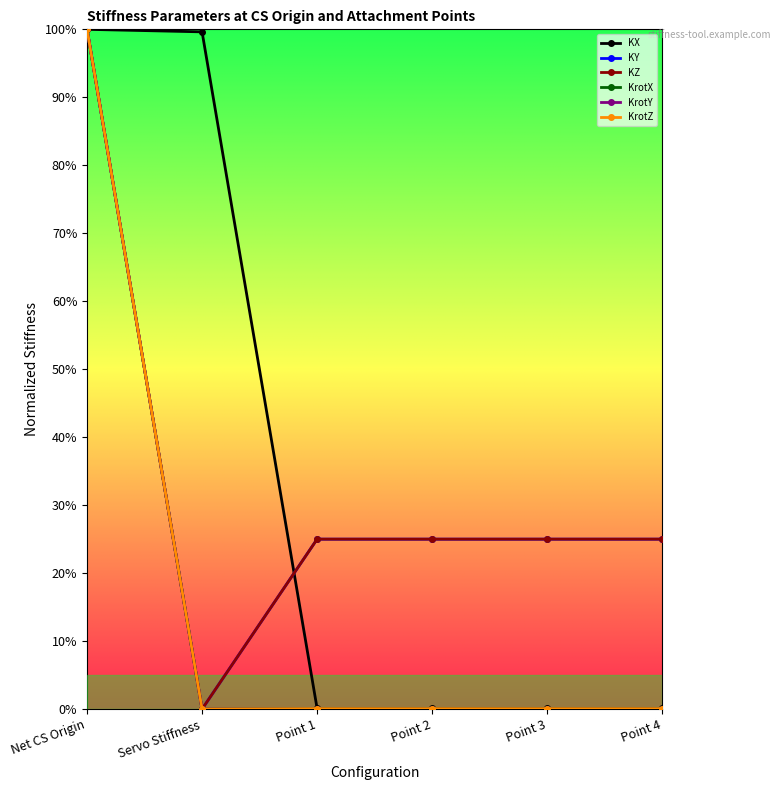

Which series has the largest total across all categories?

KX